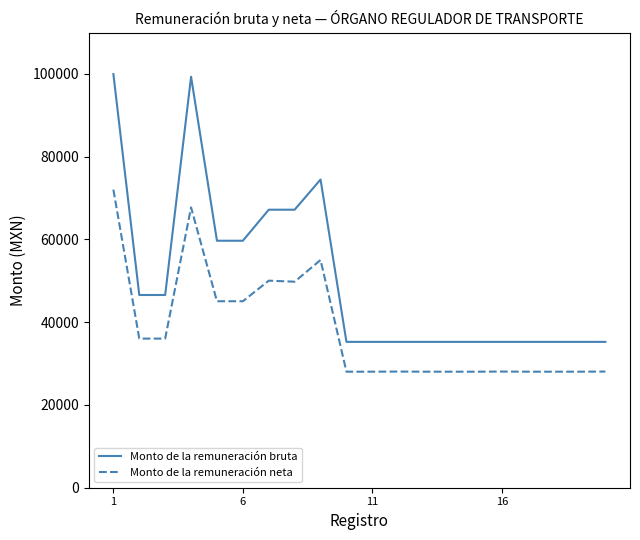

Which series has the largest total across all categories?

Monto de la remuneración bruta